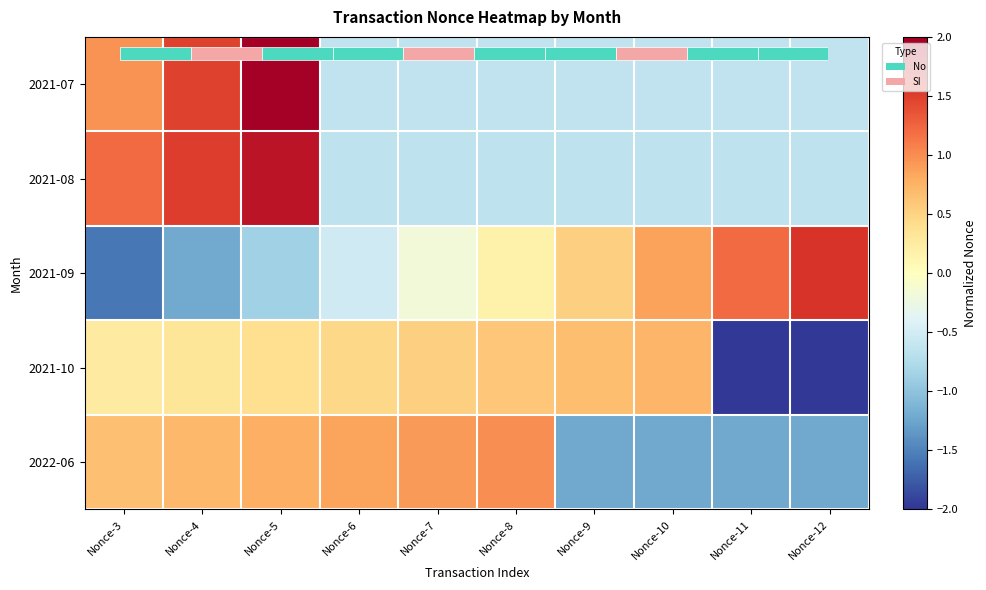

How many positive values does the 2021-07 series have?

3